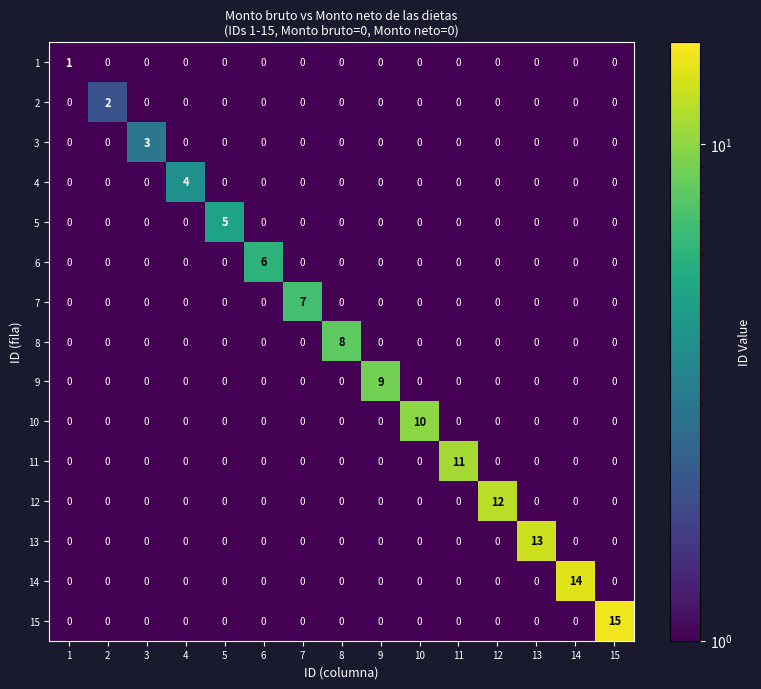

Which series has the largest total across all categories?

15